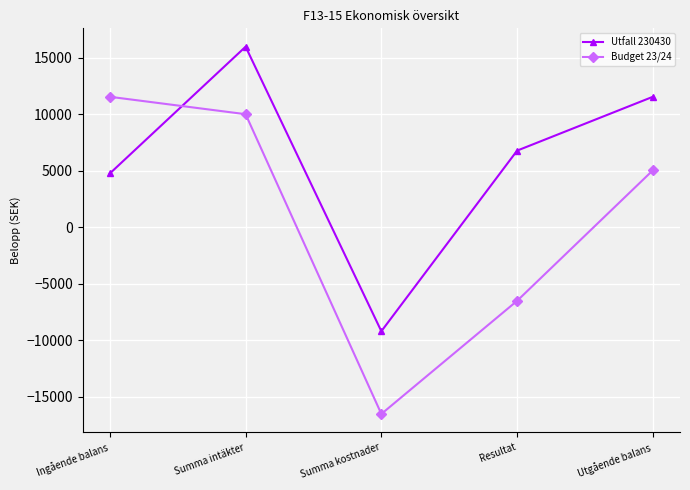

Which category has the lowest value in the Utfall 230430 series?

Summa kostnader